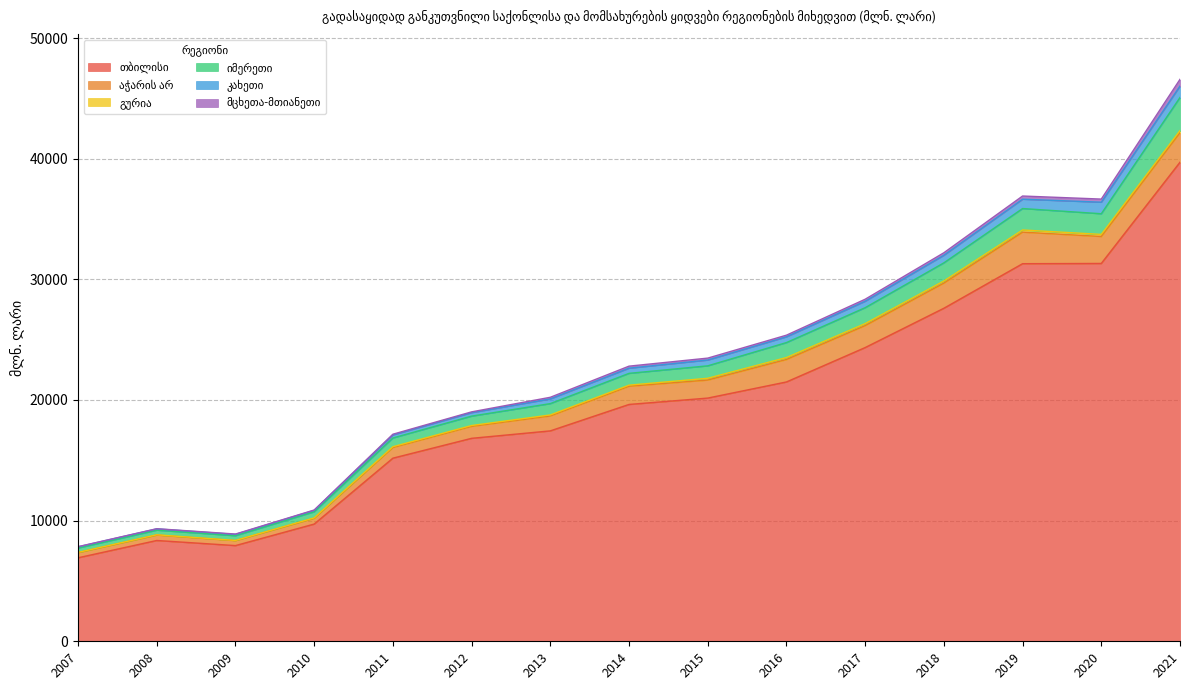

How many data points in გურია are less than 86?

7